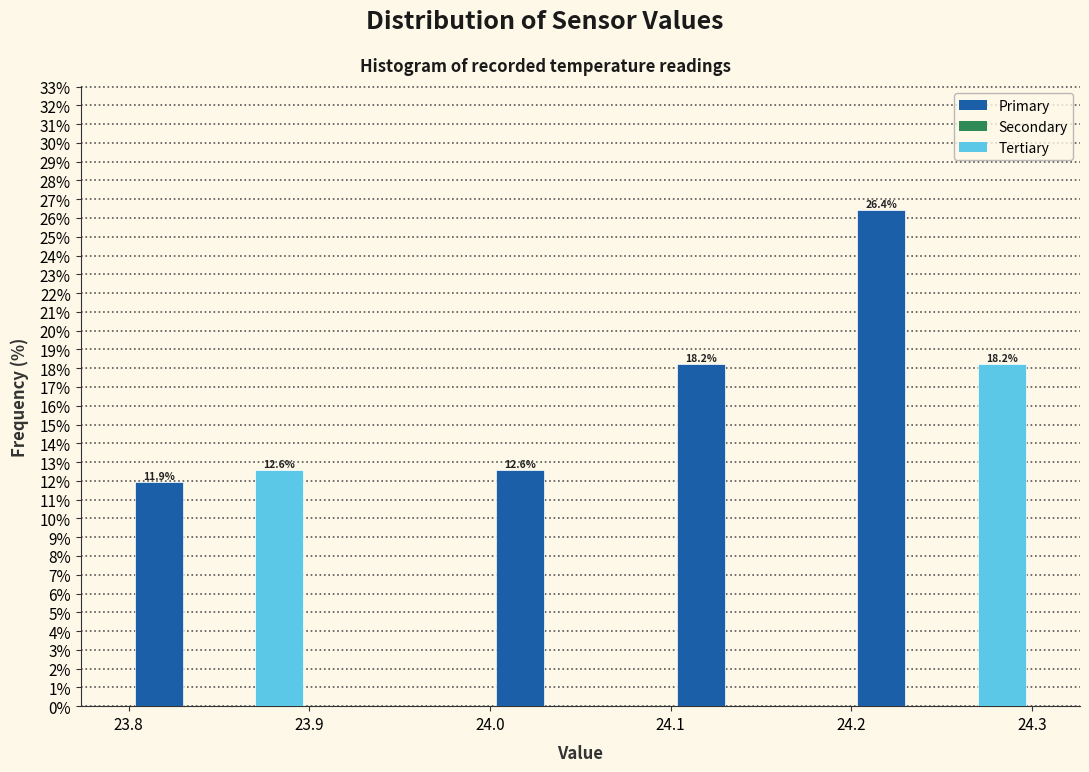

Read against the x-axis, roughly where is the centre of the tallest bar?

24.22